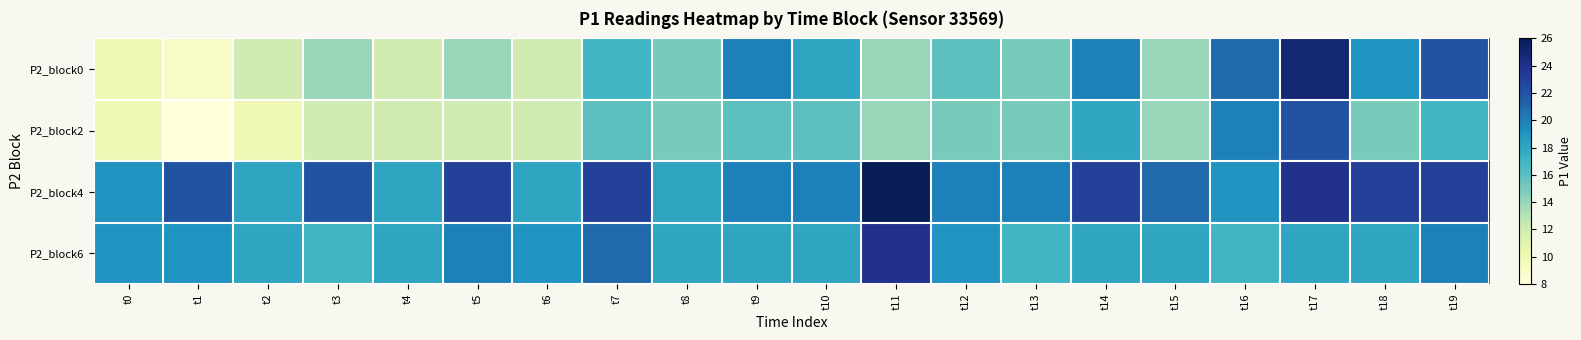

What is the maximum value shown in the chart?

26